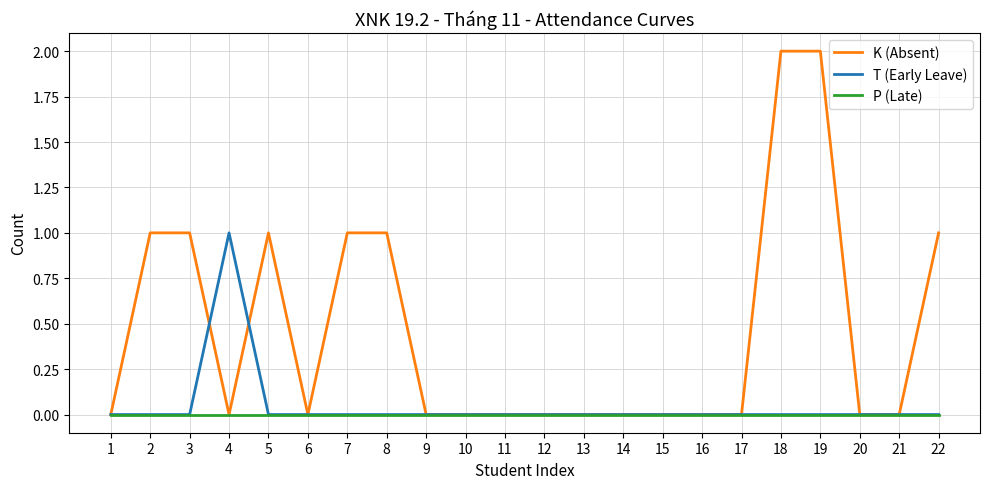

What is the maximum value for T (Early Leave)?

1